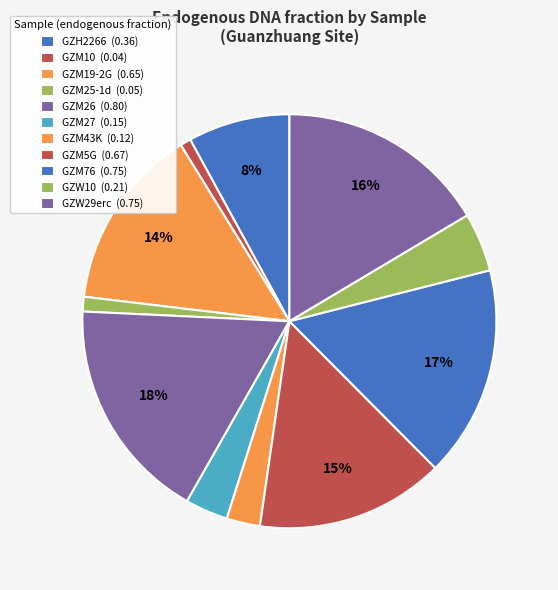

What is the change in value from GZM26 to GZM43K?

-0.7